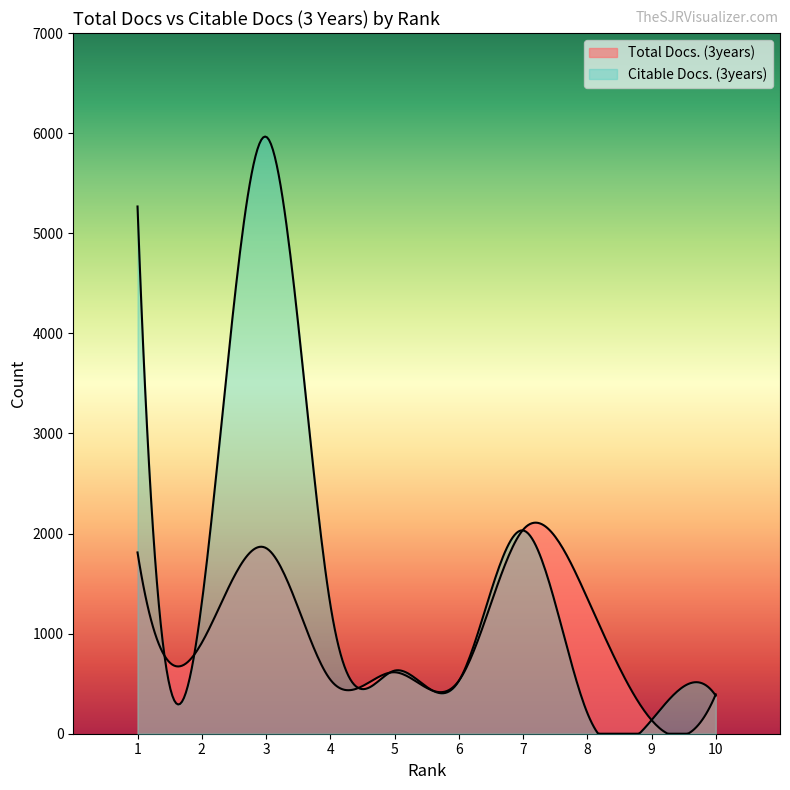

How many interior local valleys does the Total Docs. (3years) series have?

4